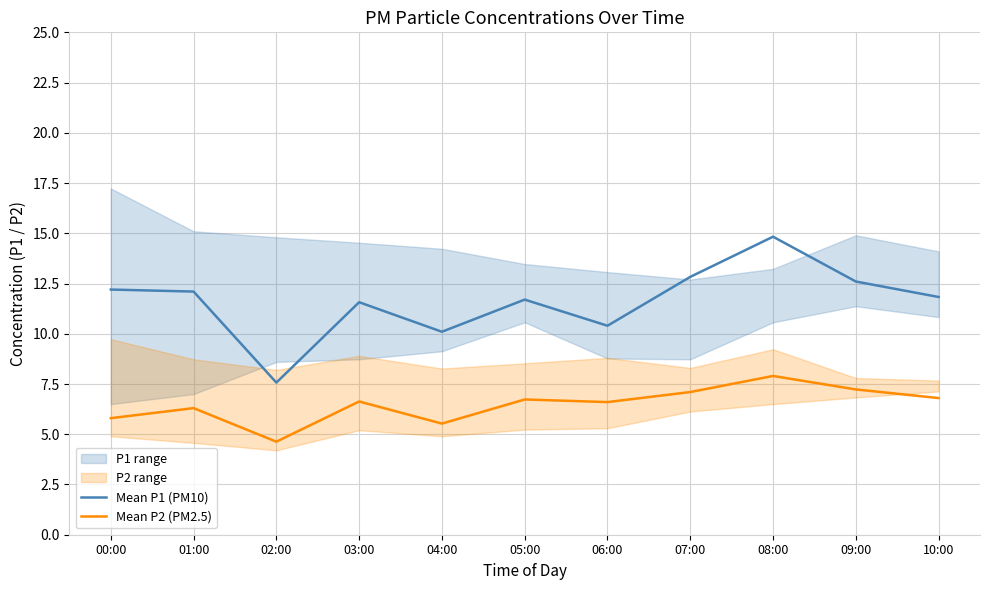

True or false: Mean P2 (PM2.5) and Mean P1 (PM10) intersect in this chart.

False